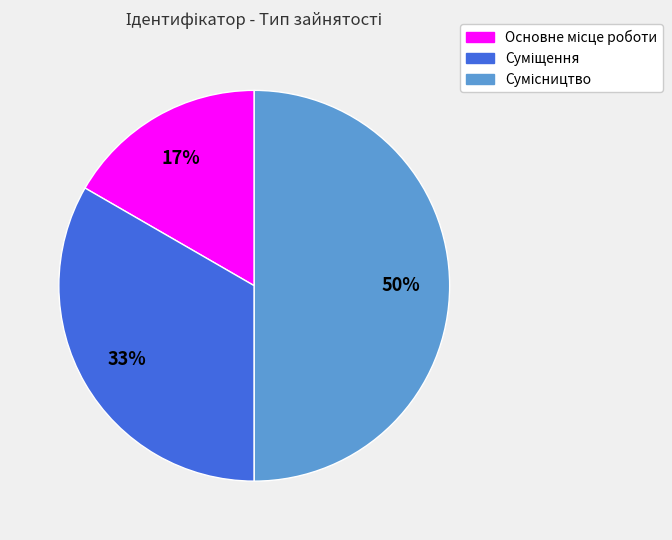

To the nearest percent, what is the average slice percentage?

33%